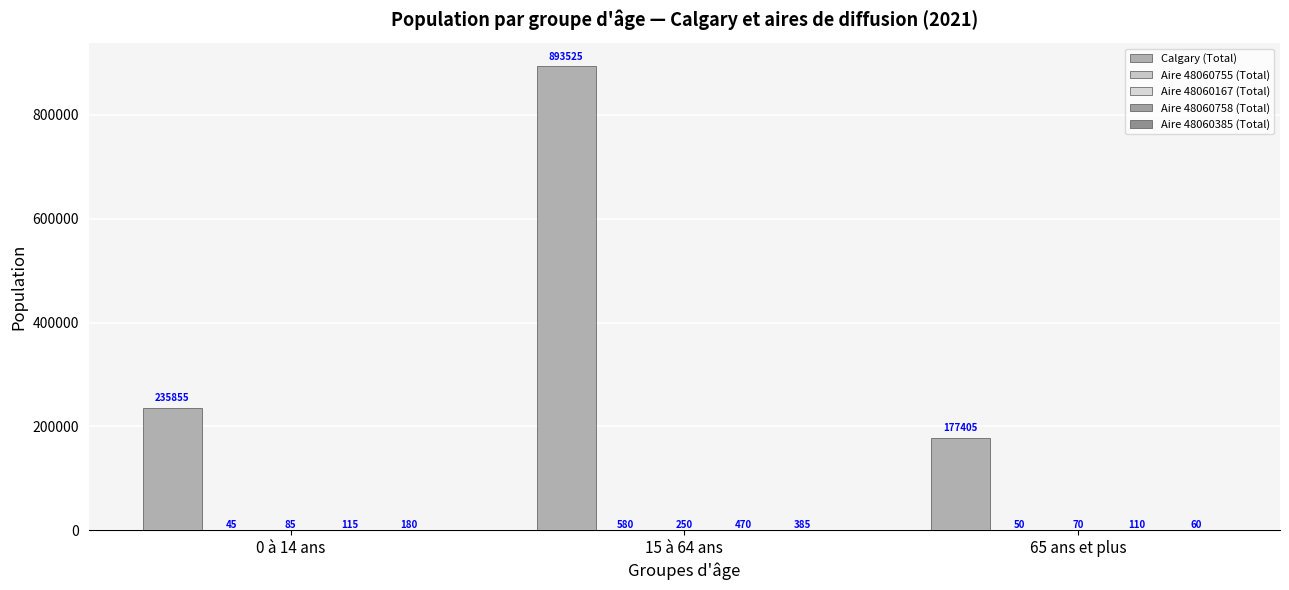

True or false: Aire 48060167 (Total) has a value of 48 at 65 ans et plus.

False